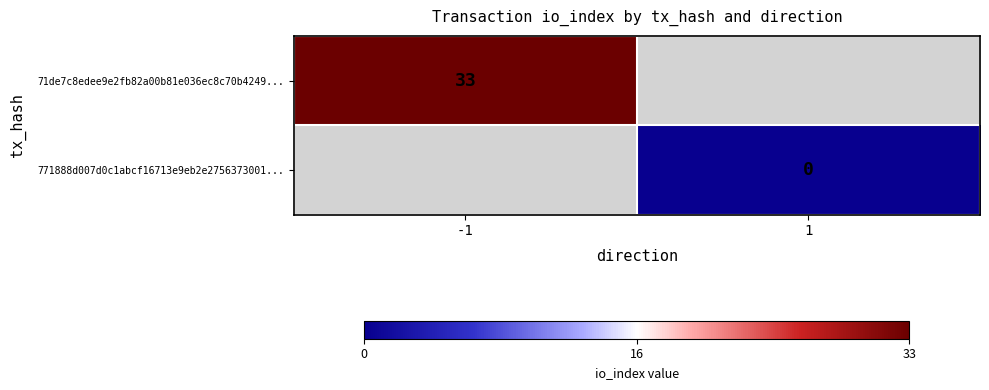

What is the maximum value for 71de7c8edee9e2fb82a00b81e036ec8c70b4249...?

33.0